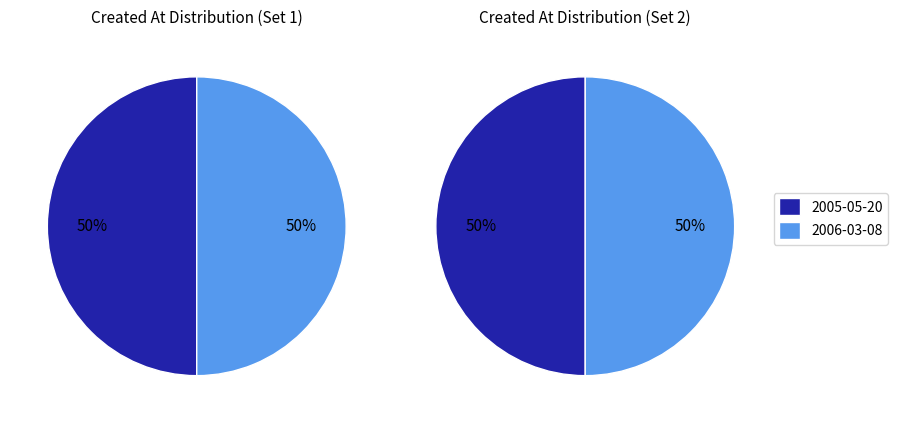

True or false: 2005-05-20 accounts for 38% of the total.

False